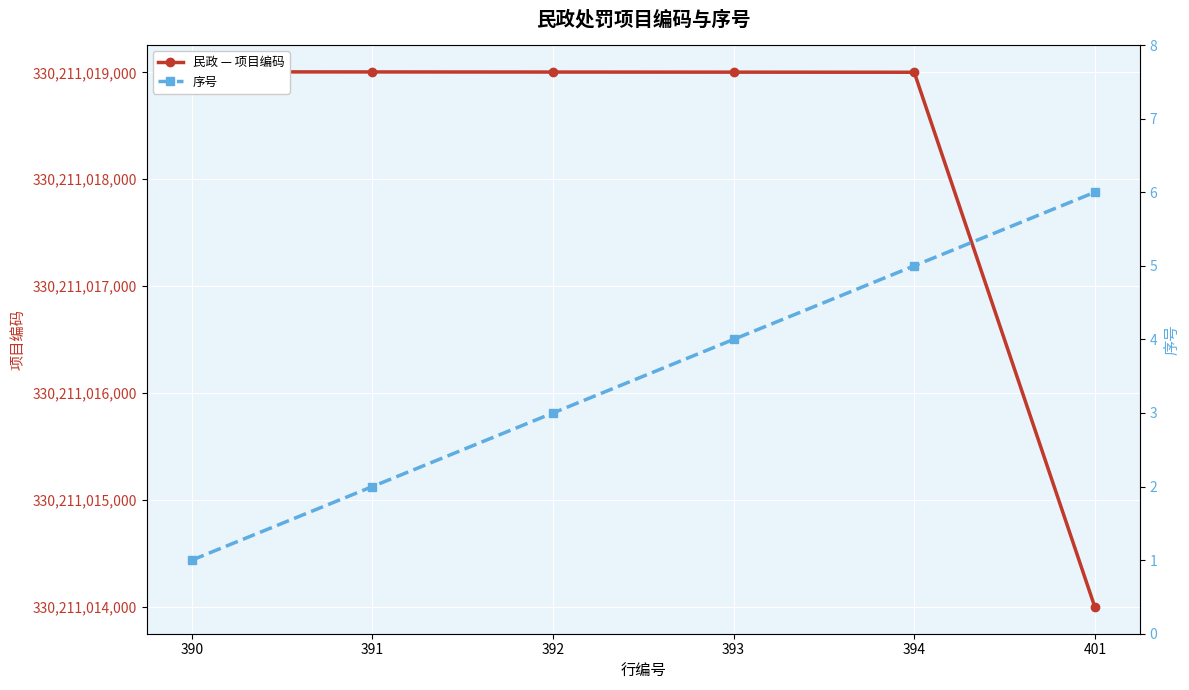

How many values in the 民政 — 项目编码 series are below 330211019003?

3